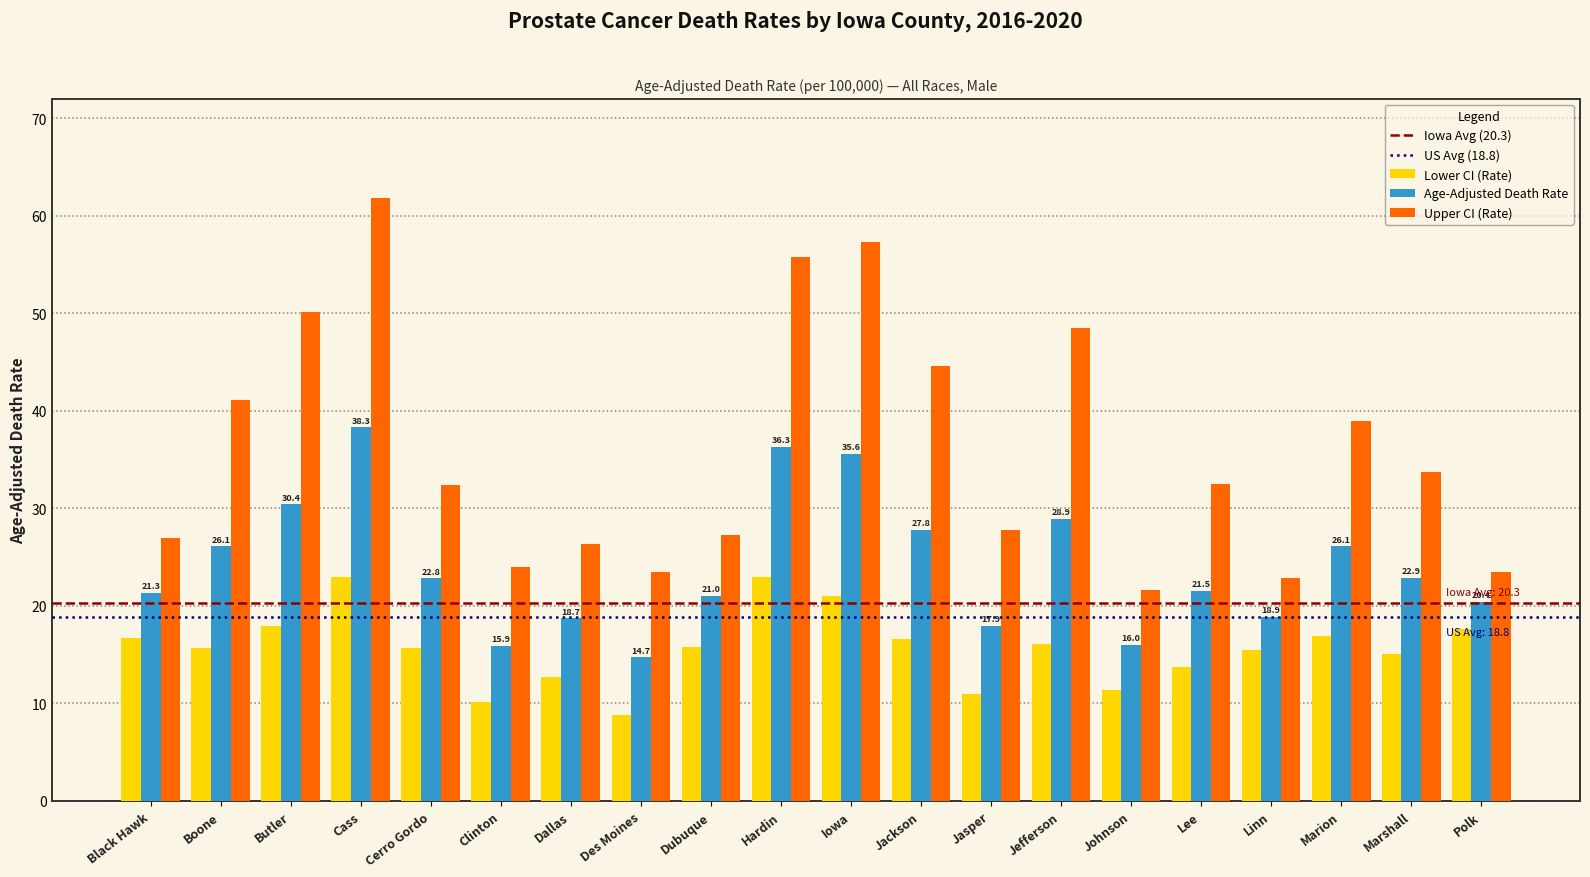

What is the spread (max minus min) of values at Cass?

38.8